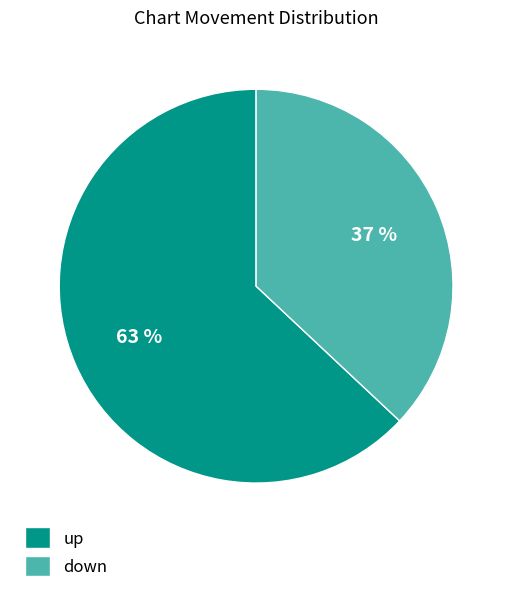

What is the majority slice?

up